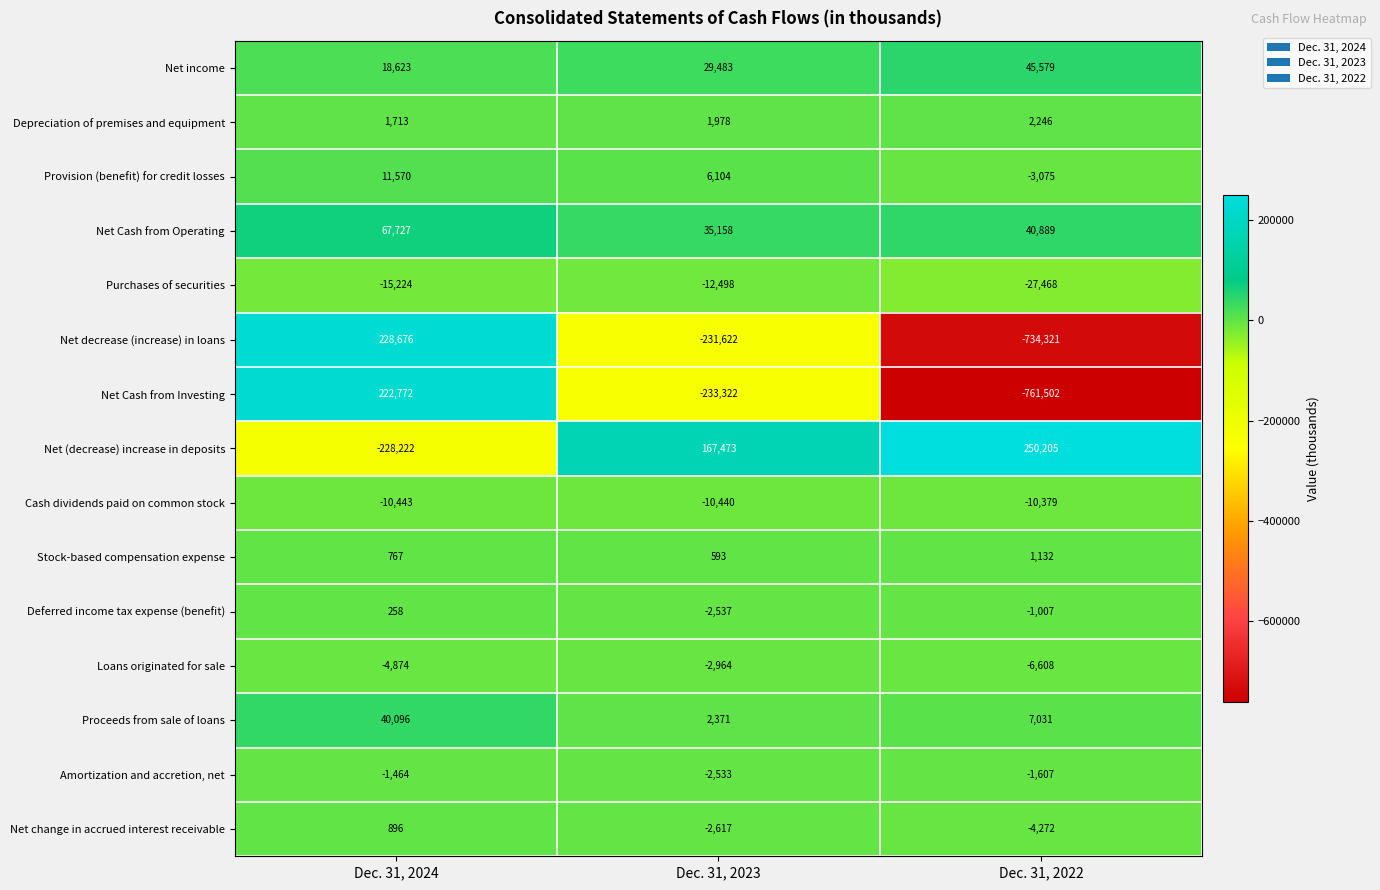

At which category is the sum across all series the highest?

Dec. 31, 2024